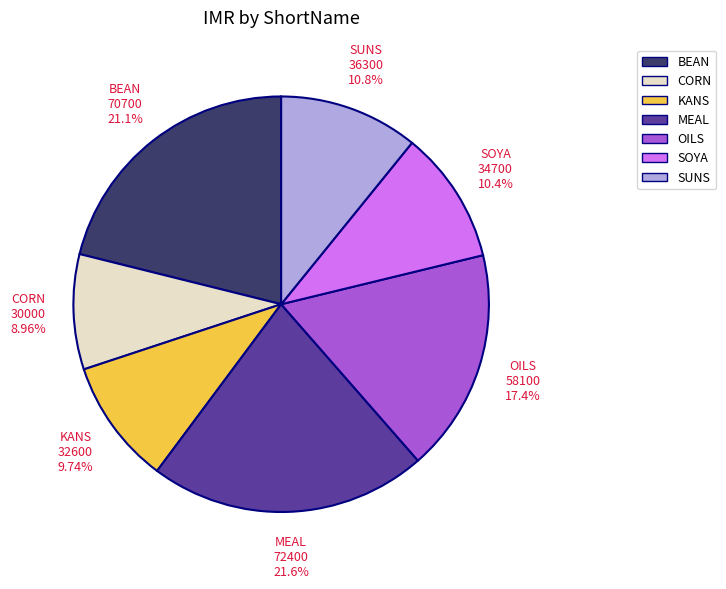

Is KANS the majority of the pie?

No